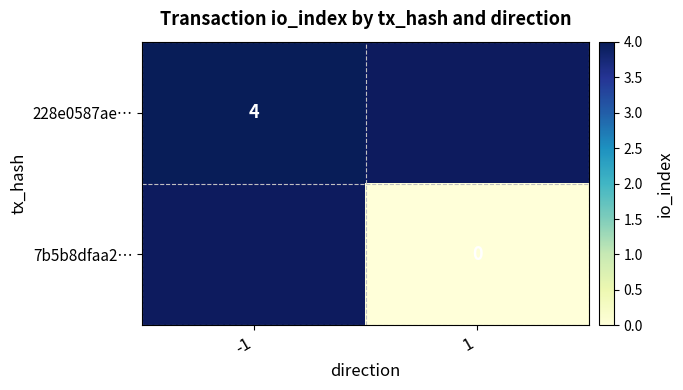

How many data points does each series have?

2